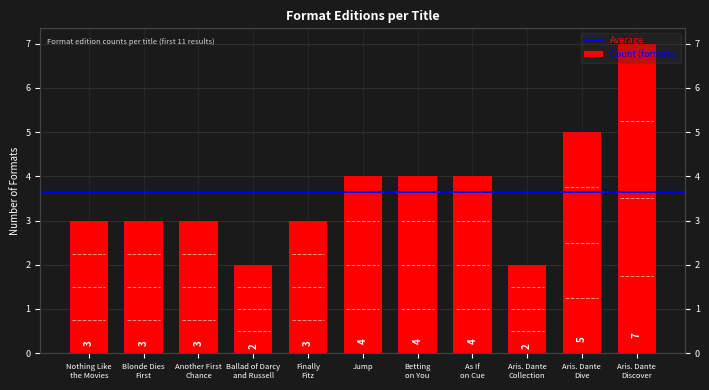

Does the chart contain stacked bars?

No